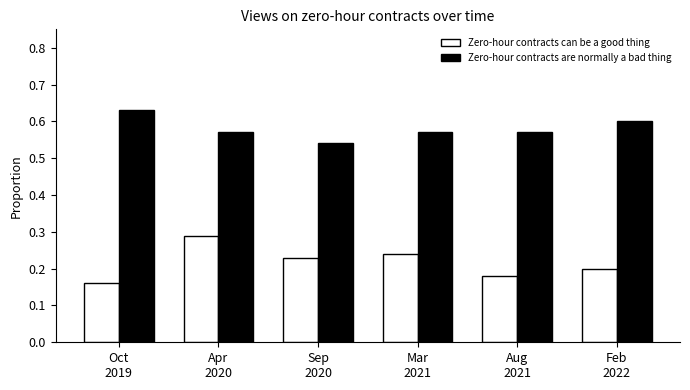

Is it true that Zero-hour contracts are normally a bad thing equals 0.3 at Sep
2020?

False